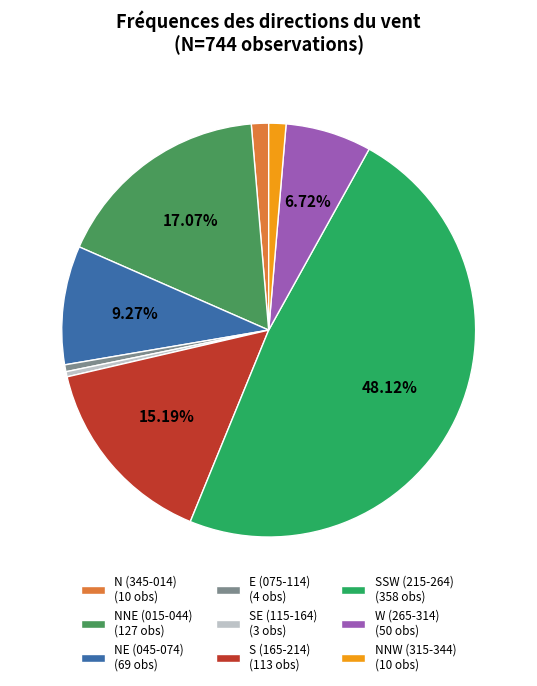

Does any single category account for the majority?

No